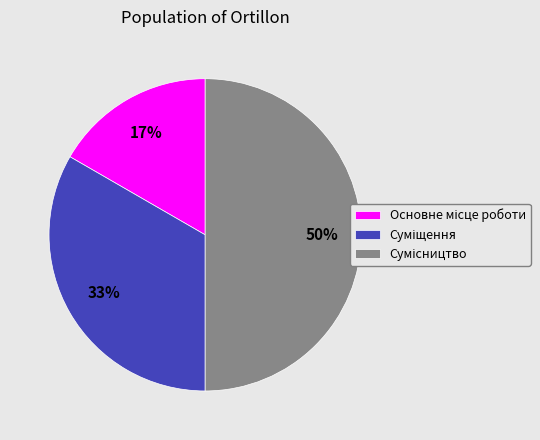

To the nearest percent, what is the average slice percentage?

33%